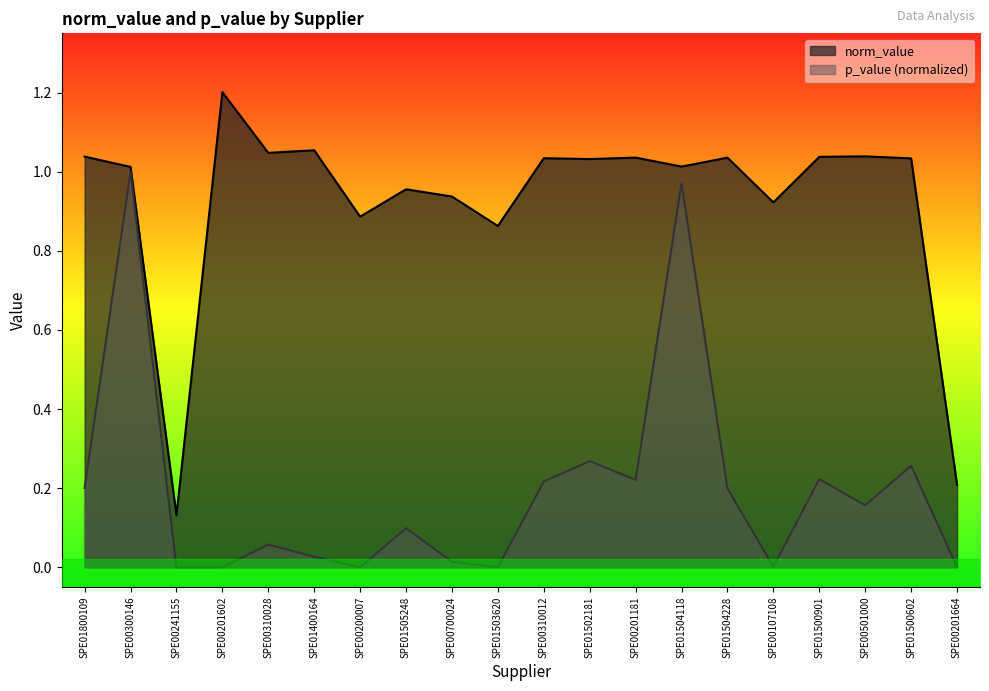

How many data points in norm_value are above 1?

13